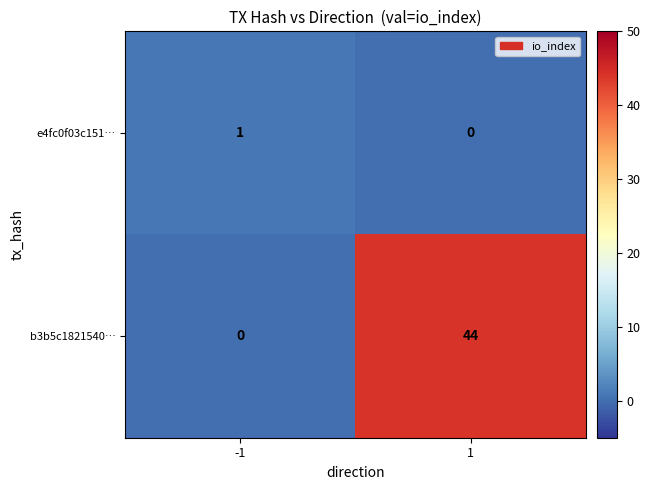

Reading left to right, transcribe all the data shown in this chart.

e4fc0f03c151…: 1	0
b3b5c1821540…: 0	44